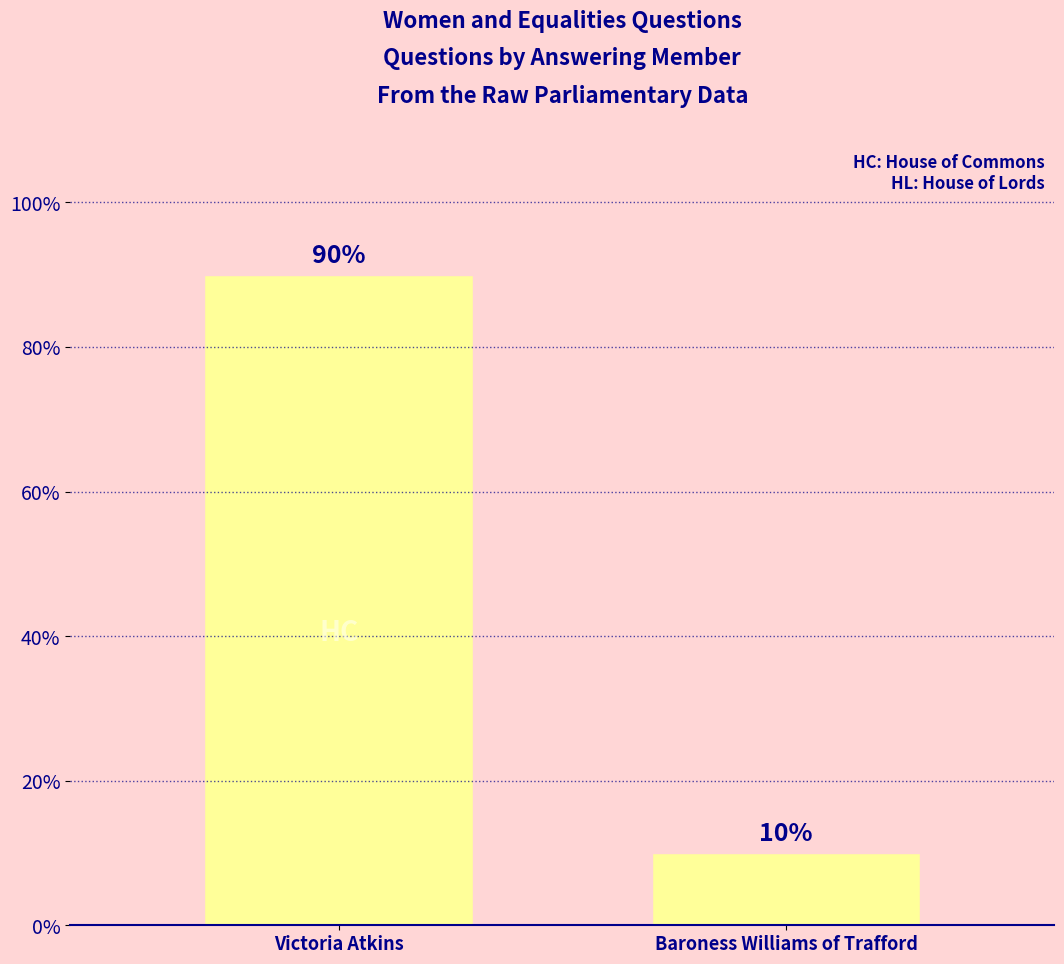

Rank the categories by value from lowest to highest.

Baroness Williams of Trafford, Victoria Atkins